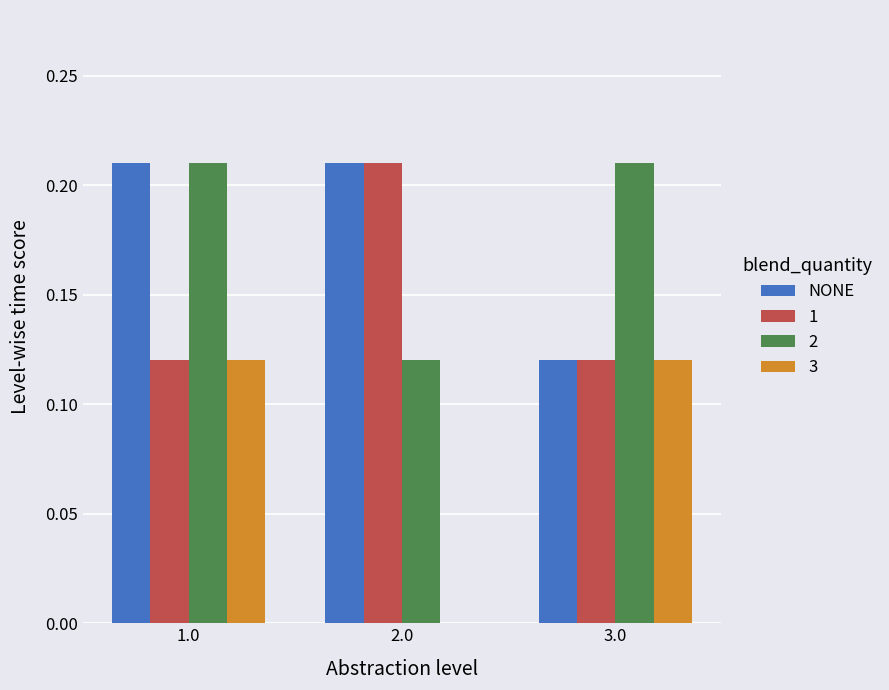

What is the sum of the NONE values at 1.0 and 2.0?

0.4